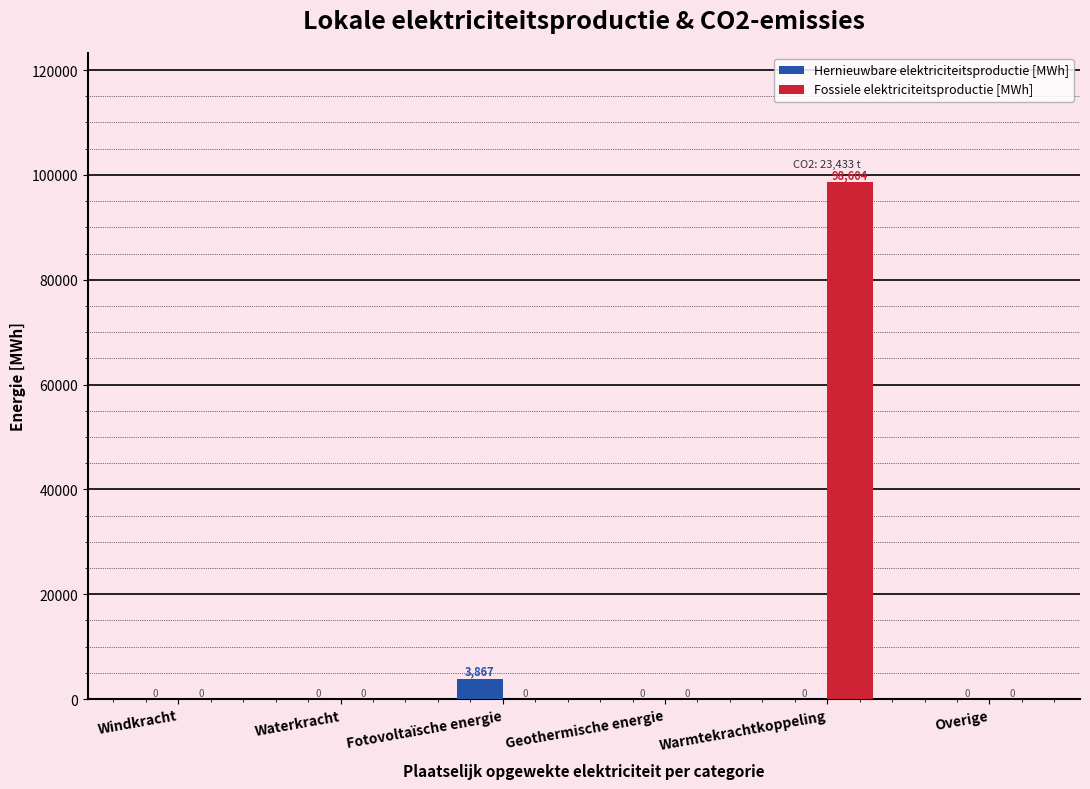

The Fossiele elektriciteitsproductie [MWh] series shows -35633.9 at Waterkracht. True or false?

False